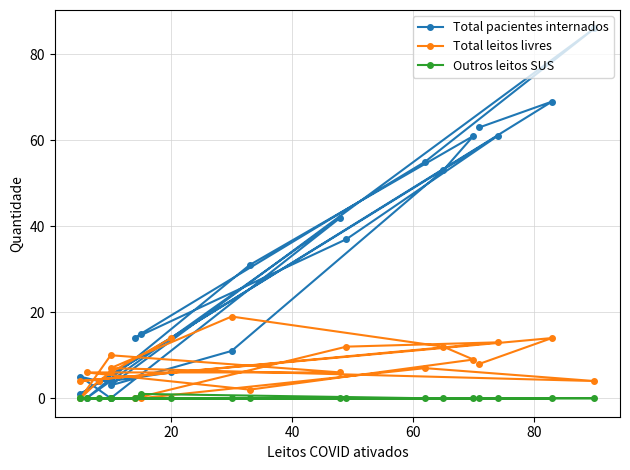

List the series in order of their overall mean, lowest first.

Outros leitos SUS, Total leitos livres, Total pacientes internados